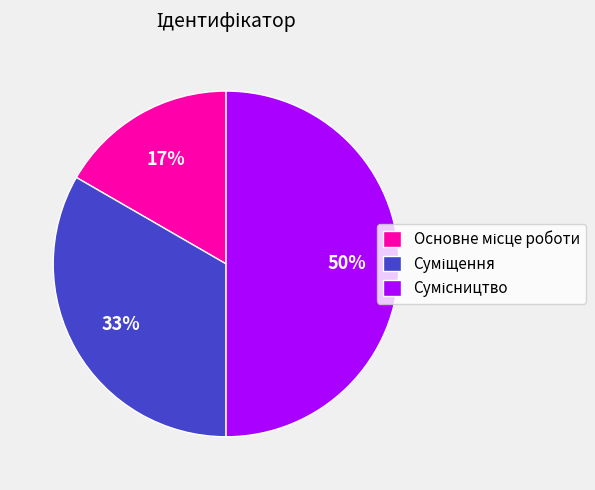

To the nearest percent, what is the difference between the largest and smallest slice percentages?

33%